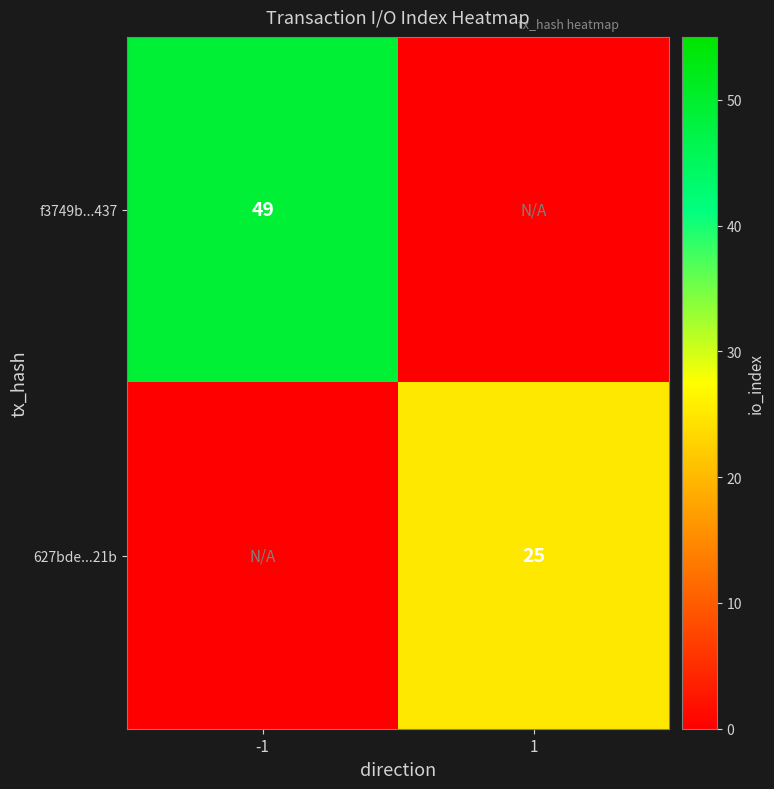

The value of f3749b...437 at -1 is 86. True or false?

False